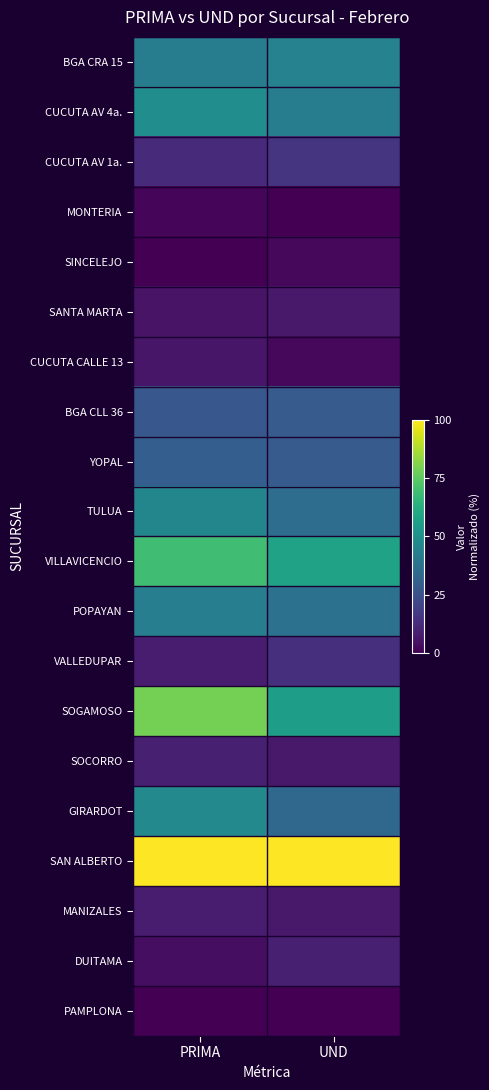

Reading right to left, transcribe all the data shown in this chart.

BGA CRA 15: UND=44.4	PRIMA=42.5
CUCUTA AV 4a.: UND=42.2	PRIMA=49.2
CUCUTA AV 1a.: UND=15.6	PRIMA=12.1
MONTERIA: UND=0.0	PRIMA=1.7
SINCELEJO: UND=2.2	PRIMA=0.0
SANTA MARTA: UND=6.7	PRIMA=5.4
CUCUTA CALLE 13: UND=2.2	PRIMA=6.0
BGA CLL 36: UND=28.9	PRIMA=27.0
YOPAL: UND=28.9	PRIMA=29.9
TULUA: UND=35.6	PRIMA=46.1
VILLAVICENCIO: UND=57.8	PRIMA=69.4
POPAYAN: UND=37.8	PRIMA=42.7
VALLEDUPAR: UND=13.3	PRIMA=7.9
SOGAMOSO: UND=55.6	PRIMA=79.1
SOCORRO: UND=6.7	PRIMA=8.6
GIRARDOT: UND=33.3	PRIMA=47.2
SAN ALBERTO: UND=100.0	PRIMA=100.0
MANIZALES: UND=6.7	PRIMA=8.1
DUITAMA: UND=8.9	PRIMA=3.5
PAMPLONA: UND=0.0	PRIMA=0.0